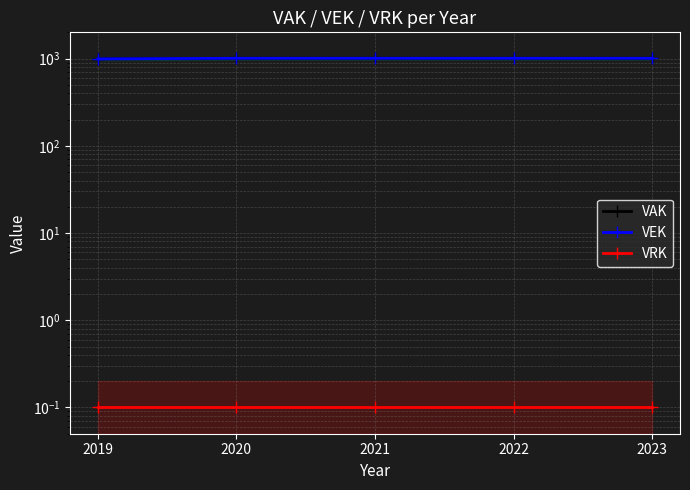

True or false: VRK and VEK cross at least once.

False